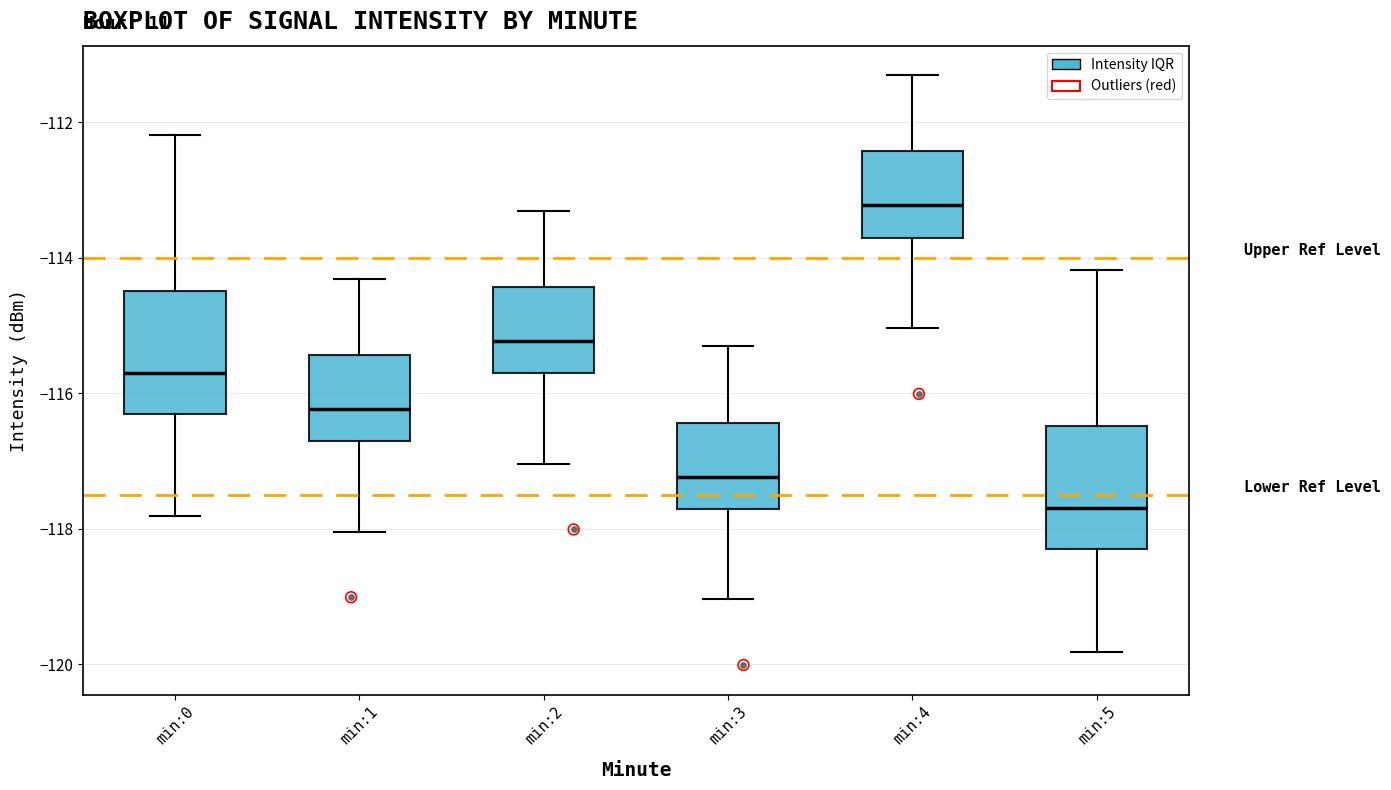

Reading left to right, transcribe this box plot: for each box, give where its median line is, the range the box spans, and where its two whiskers end, as read against the y-axis. The values are not printed on the chart, so give them approximately, as read against the axis.

min:0: median -115.6, box -116.4 to -114.4, whiskers -117.8 to -112.2
min:1: median -116.2, box -116.8 to -115.4, whiskers -118.0 to -114.4
min:2: median -115.2, box -115.8 to -114.4, whiskers -117.0 to -113.4
min:3: median -117.2, box -117.8 to -116.4, whiskers -119.0 to -115.4
min:4: median -113.2, box -113.8 to -112.4, whiskers -115.0 to -111.4
min:5: median -117.6, box -118.4 to -116.4, whiskers -119.8 to -114.2